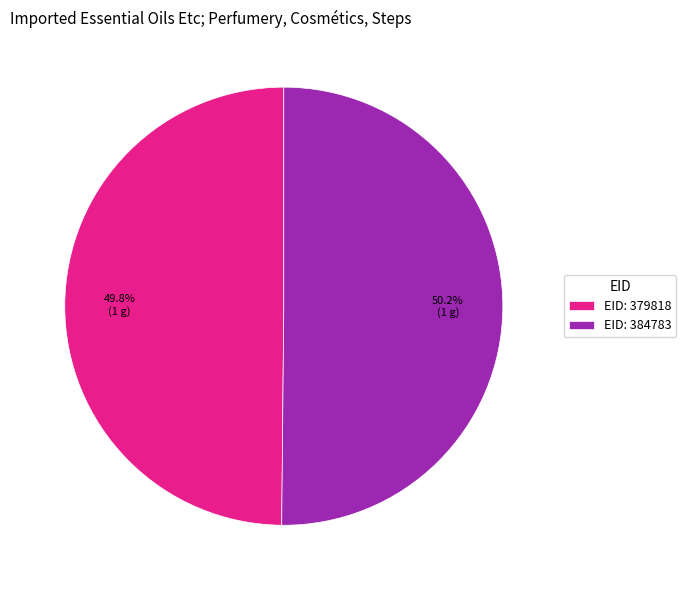

Does any single category account for the majority?

Yes